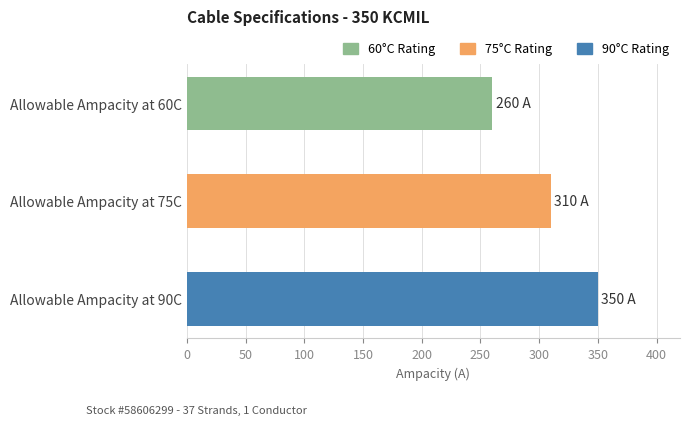

Approximately how many times larger is the value at Allowable Ampacity at 90C compared to Allowable Ampacity at 75C?

1.1